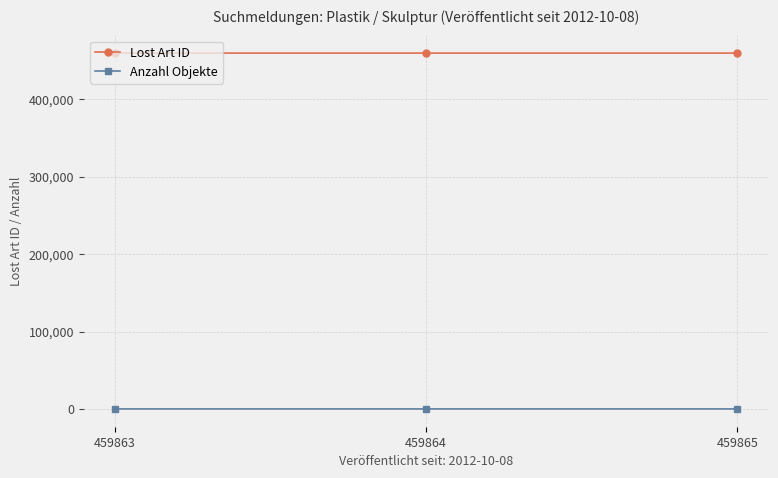

How many values in the Lost Art ID series are below 459864?

1